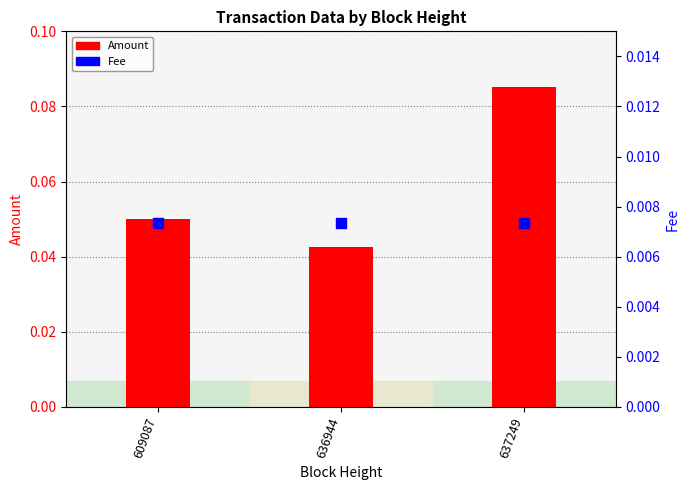

The Fee series shows 0.0 at 609087. True or false?

True